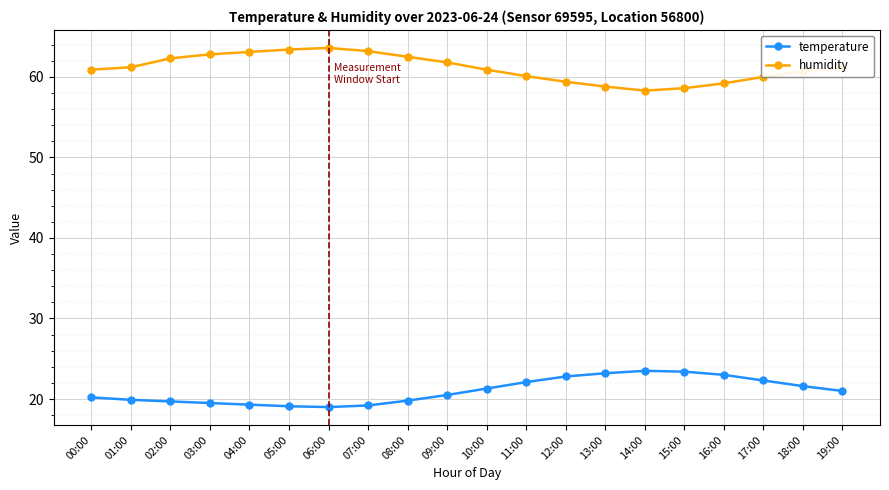

What is the average value of the temperature series?

21.0